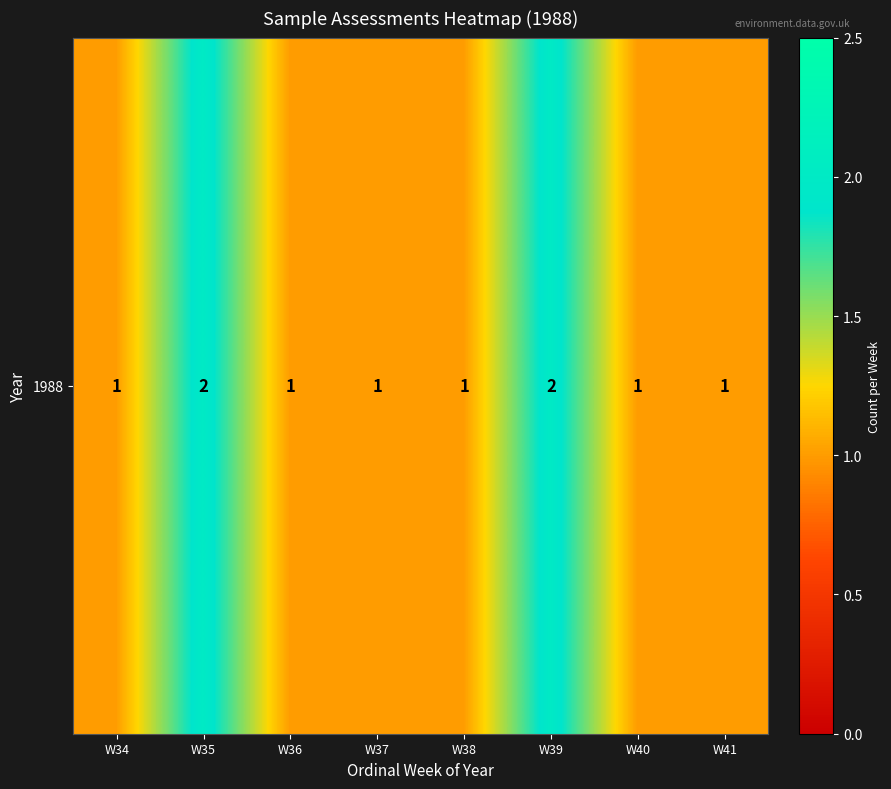

The chart shows a value of 1 at W34. True or false?

True